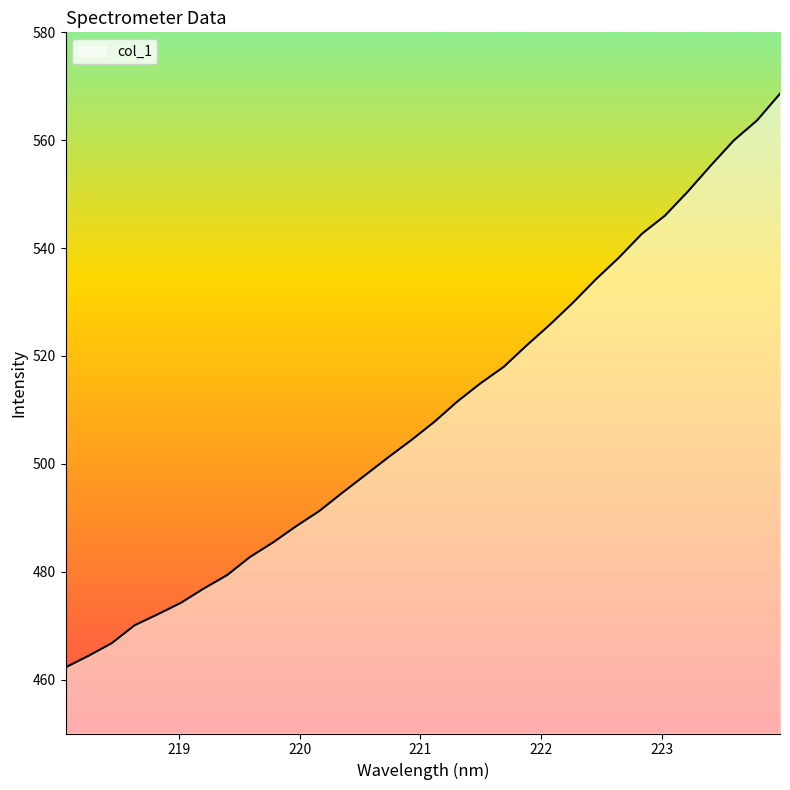

What is the greatest value displayed?

568.6